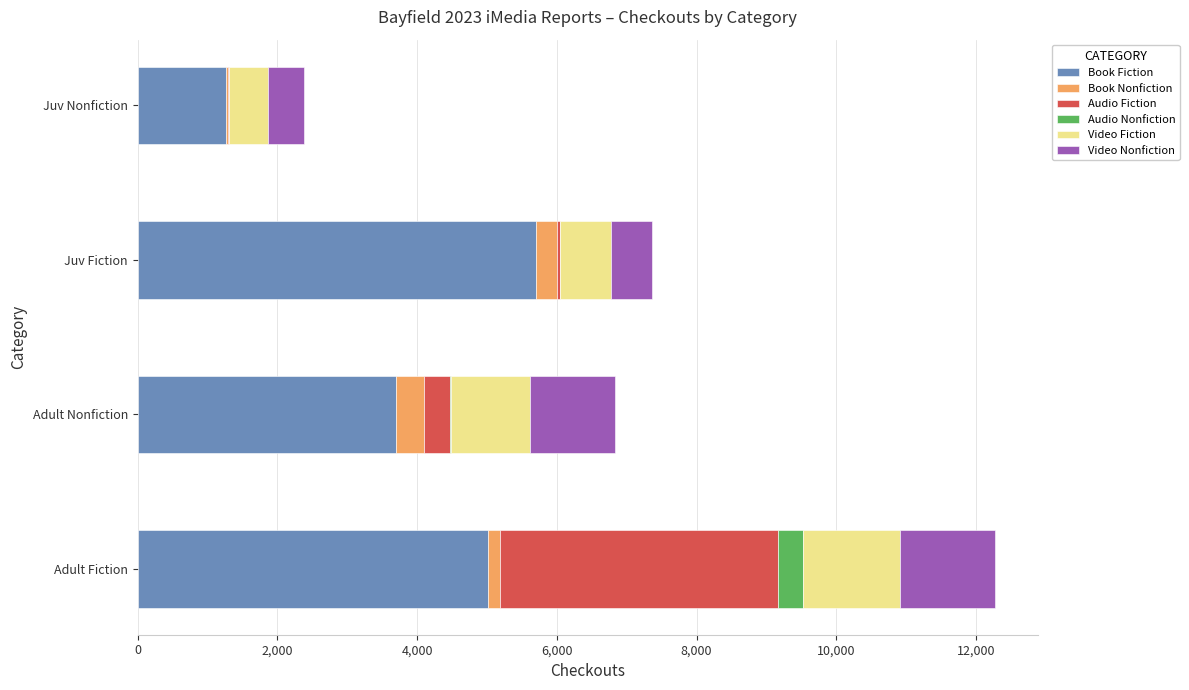

The Book Fiction series shows 3703 at Adult Nonfiction. True or false?

True